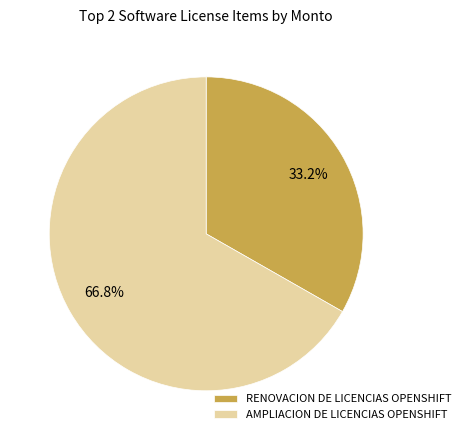

True or false: AMPLIACION DE LICENCIAS OPENSHIFT accounts for 76% of the total.

False